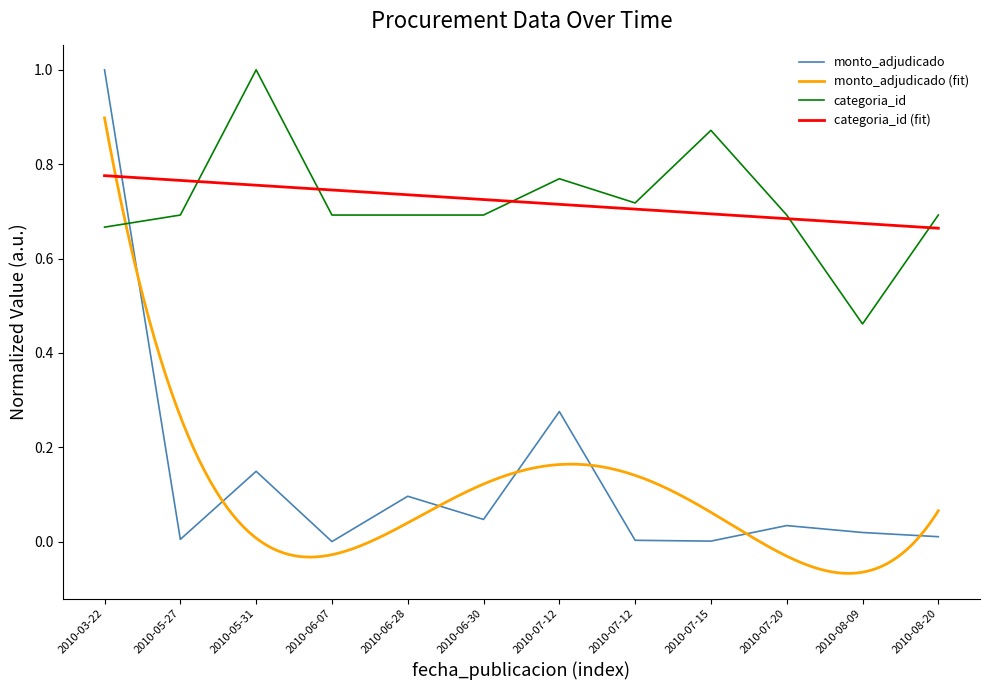

Rank the series by their maximum value, from lowest to highest.

monto_adjudicado, categoria_id